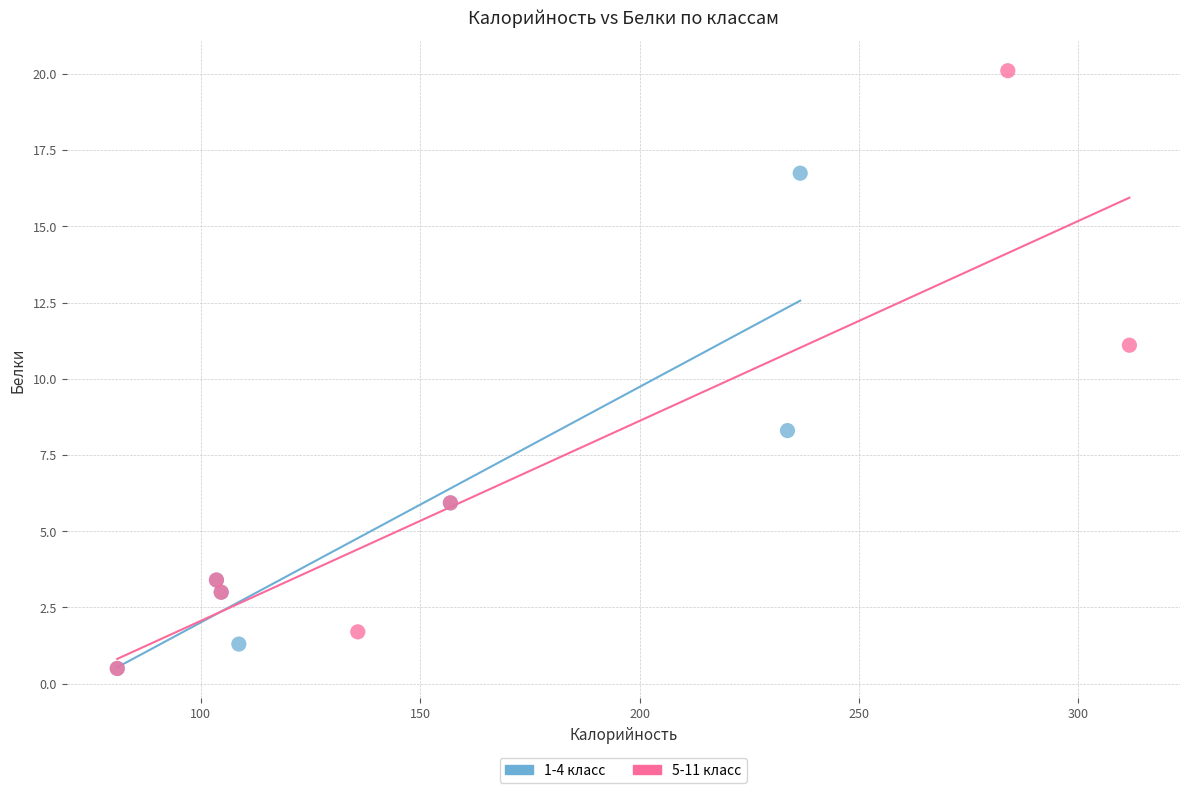

What are all the series names shown in the legend?

1-4 класс, 5-11 класс